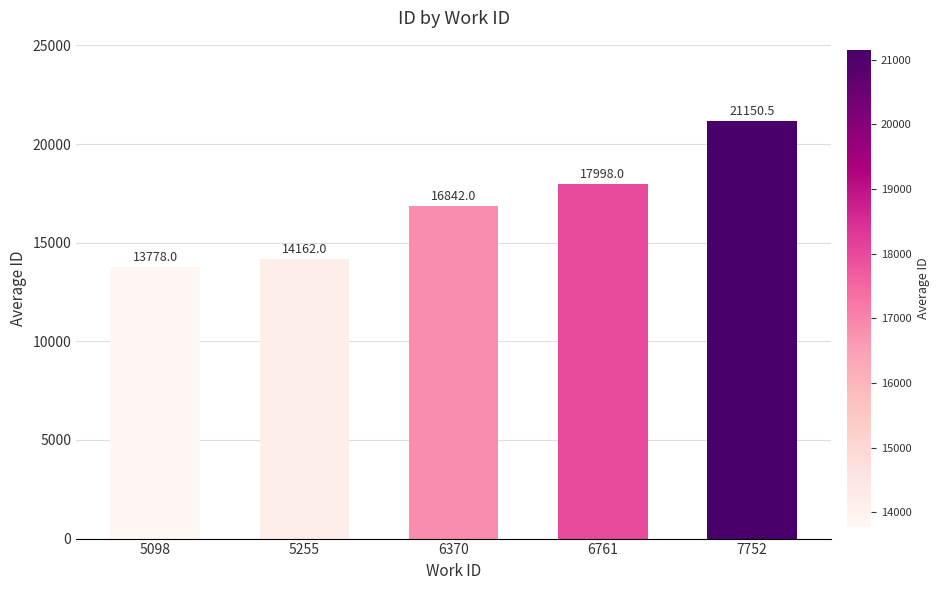

Reading left to right, transcribe all the data shown in this chart.

13778.0	14162.0	16842.0	17998.0	21150.5